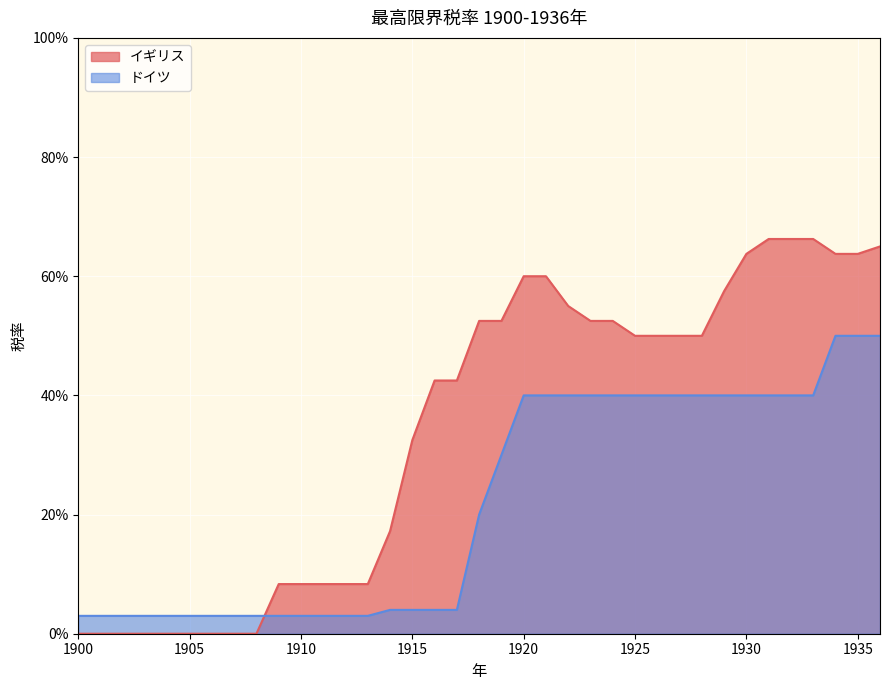

Count the number of categories in the chart.

37